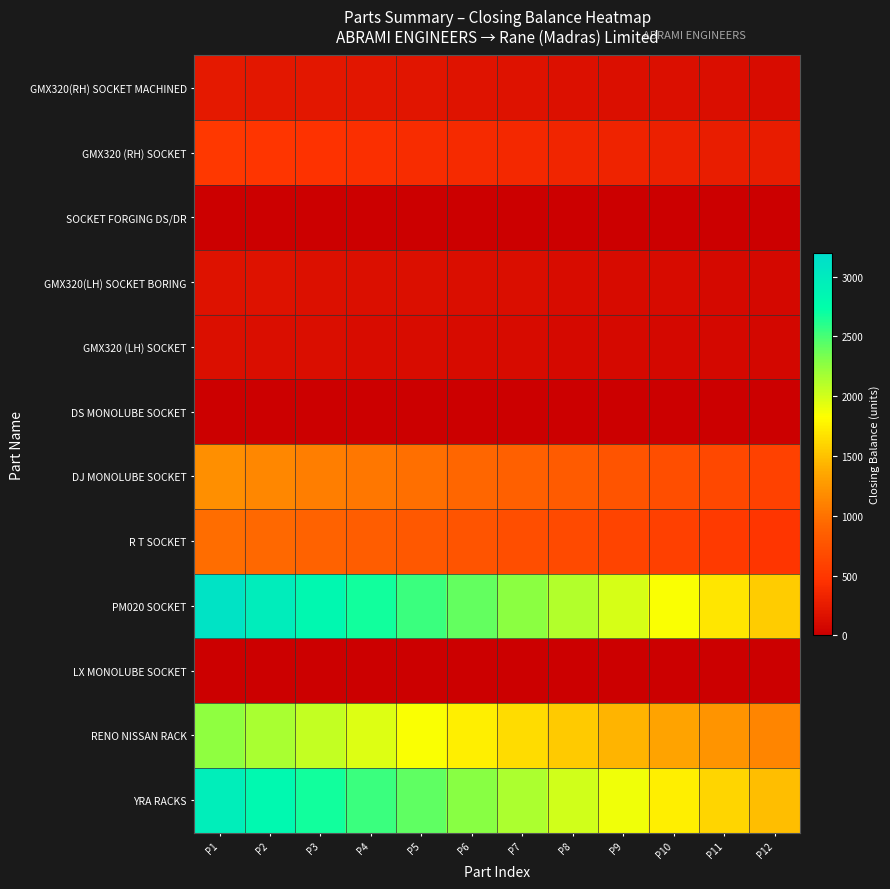

At which category does the chart reach its minimum across all series?

P1